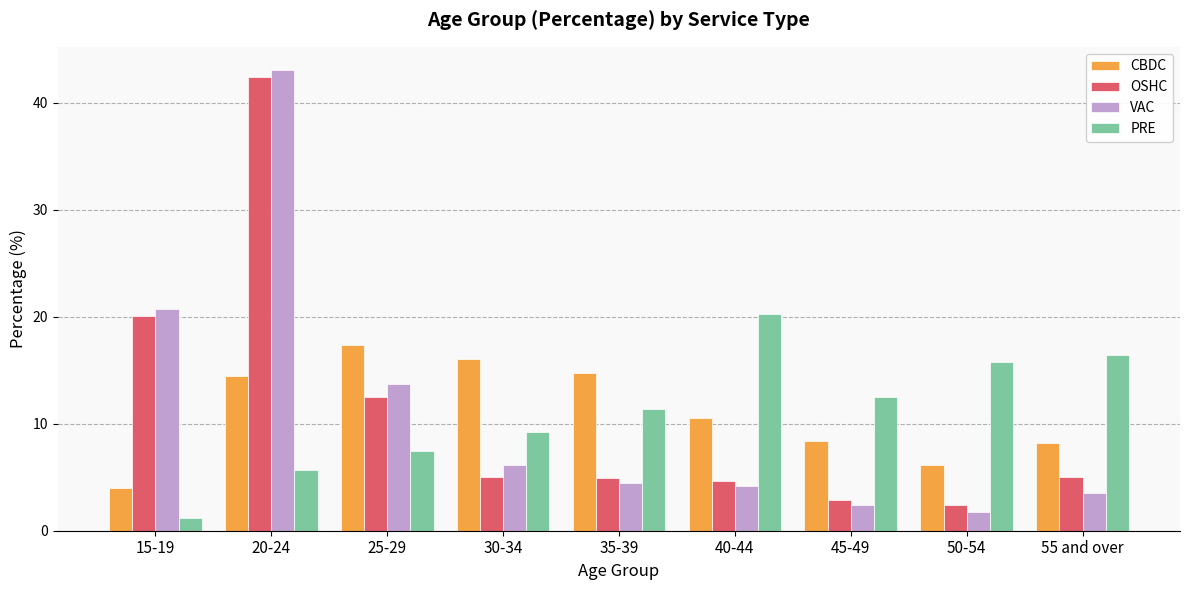

At how many categories does at least one series exceed 28?

1